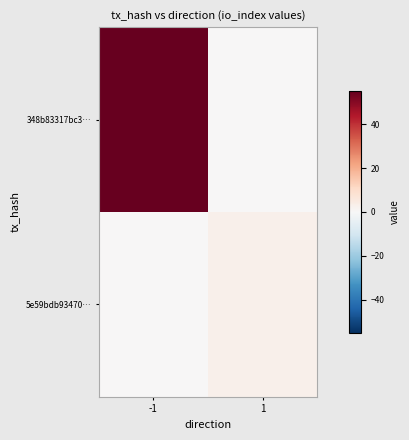

What is the maximum value shown in the chart?

55